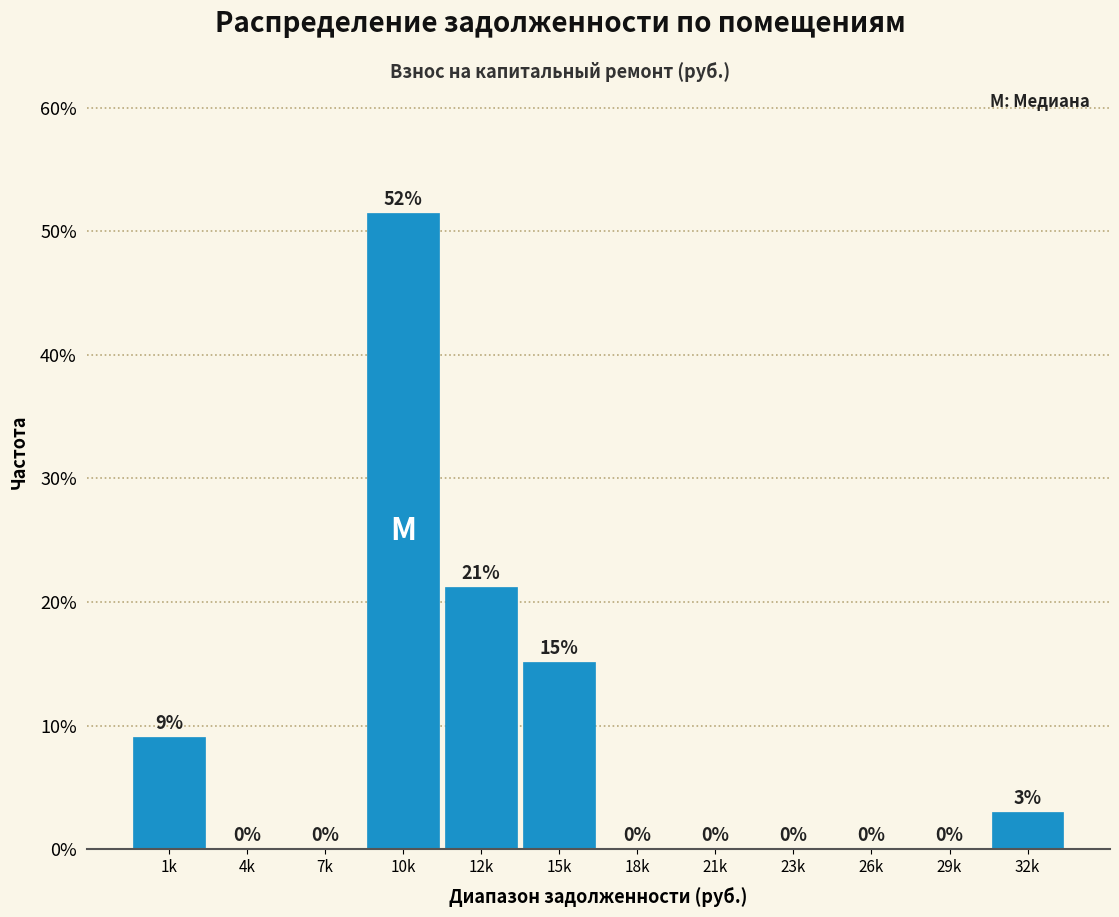

At which label is the value closest to 25?

12k